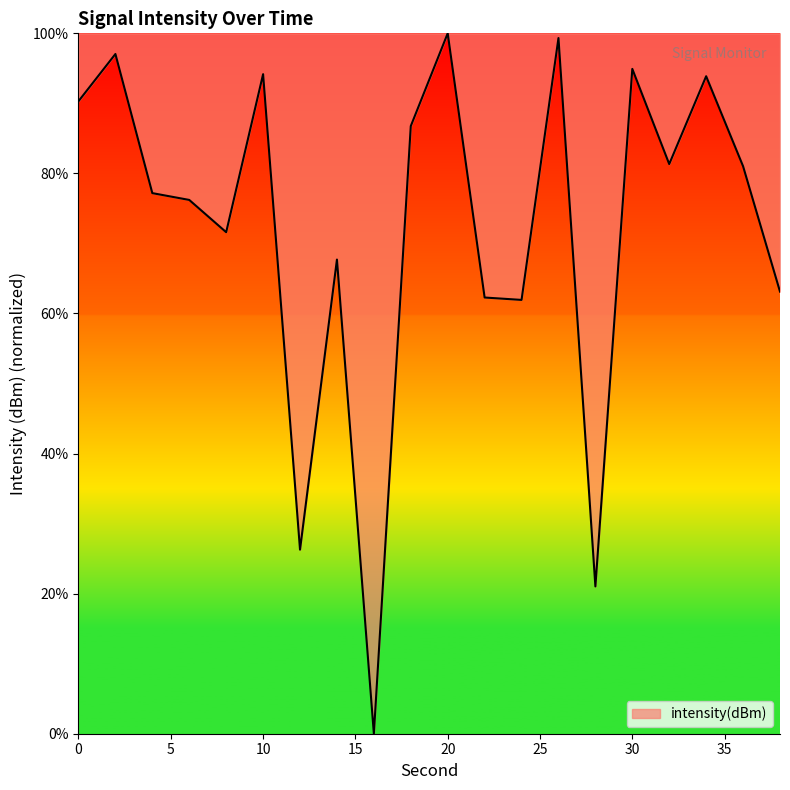

Does the chart have visible grid lines?

No